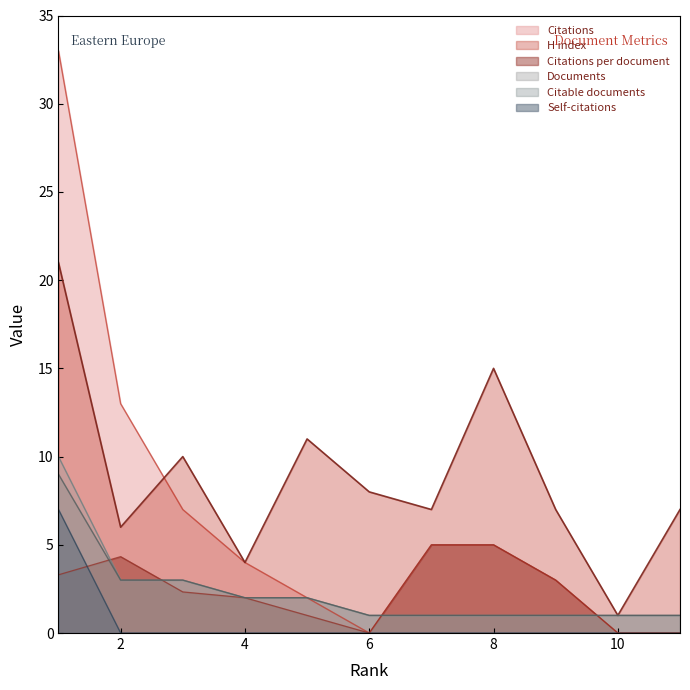

Which has a higher value, 10 or 3?

3